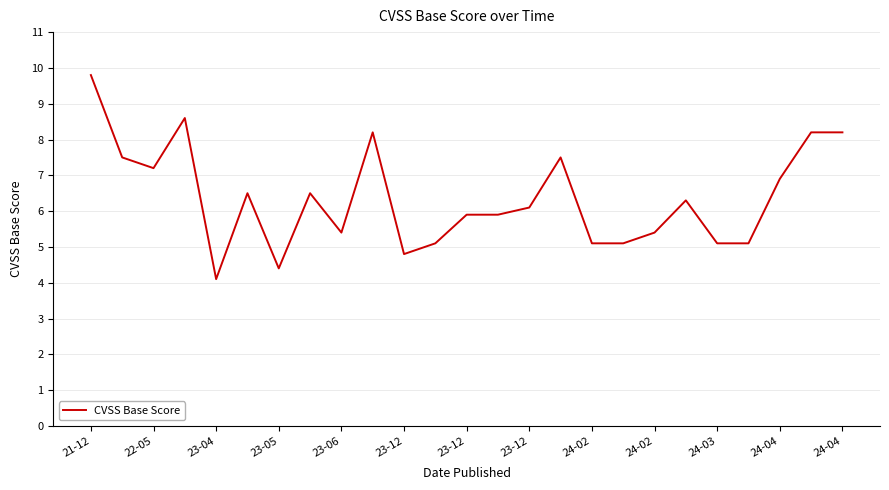

Reading right to left, list all the values displayed in this chart.

8.2	8.2	6.9	5.1	5.1	6.3	5.4	5.1	5.1	7.5	6.1	5.9	5.9	5.1	4.8	8.2	5.4	6.5	4.4	6.5	4.1	8.6	7.2	7.5	9.8